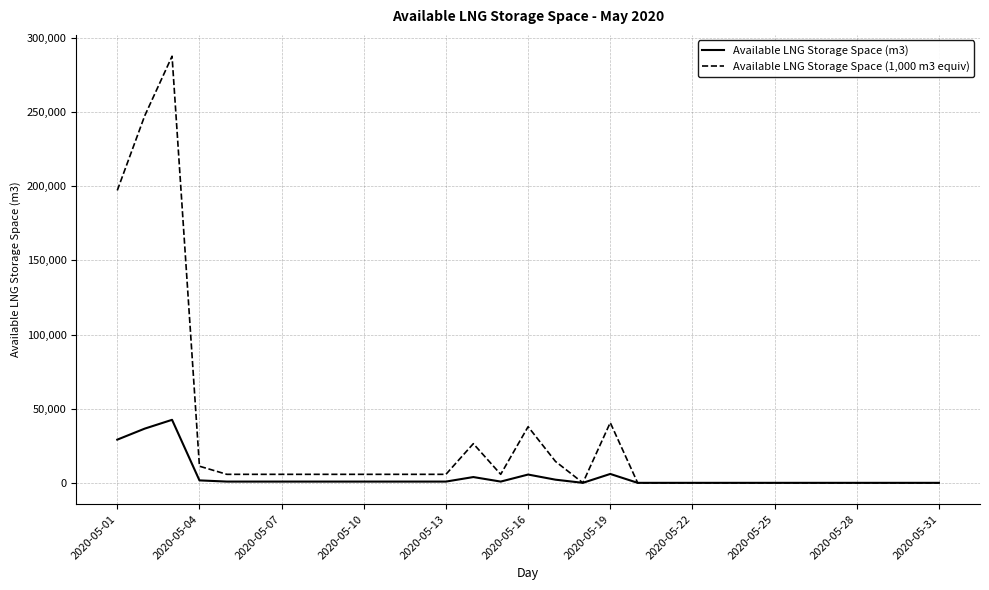

Rank the series by their maximum value, from highest to lowest.

Available LNG Storage Space (1,000 m3 equiv), Available LNG Storage Space (m3)